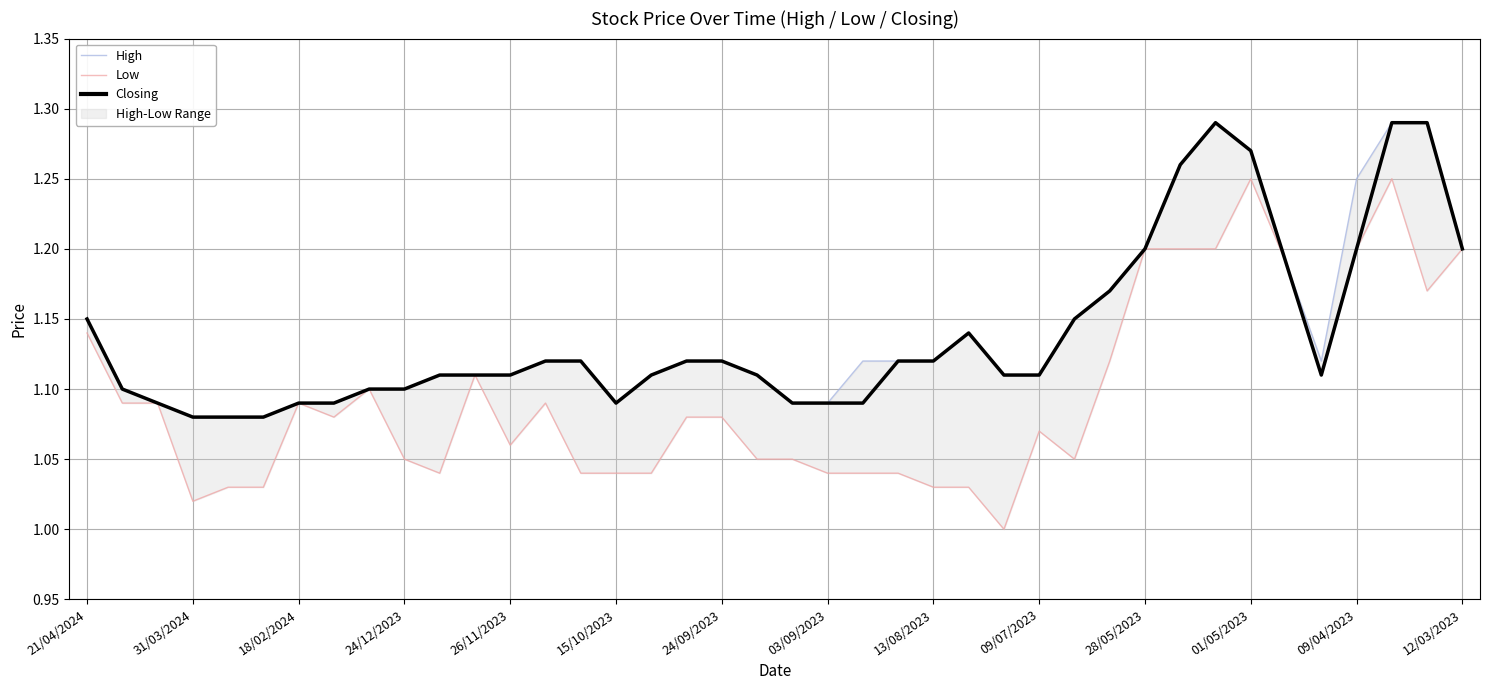

What is the sum of all Low values?

43.8